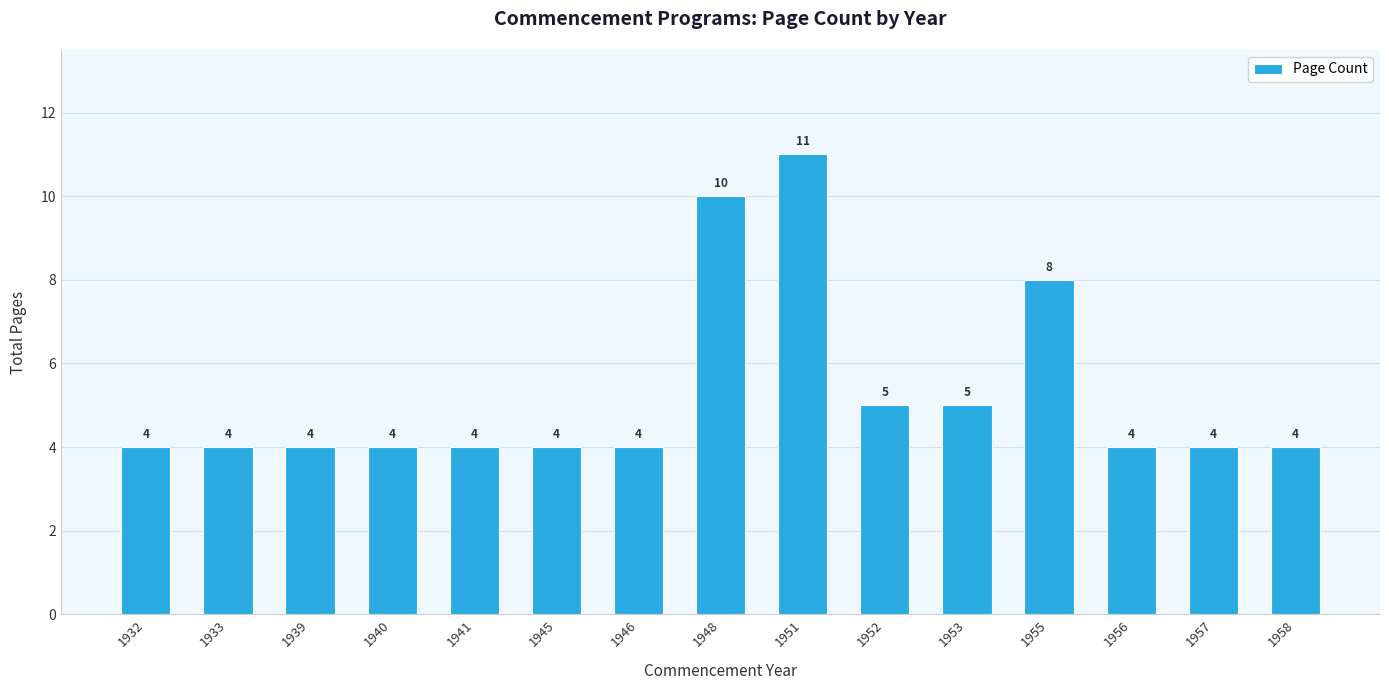

Reading right to left, transcribe all the data shown in this chart.

4	4	4	8	5	5	11	10	4	4	4	4	4	4	4